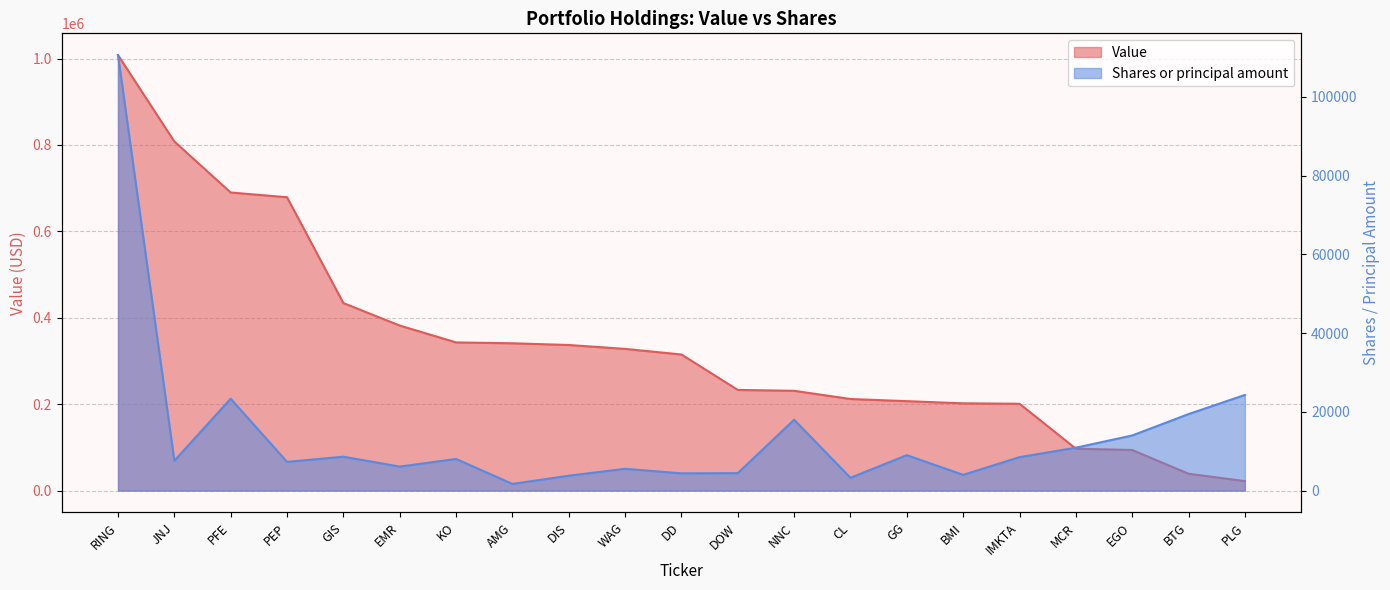

List the labels in order of Value value, smallest first.

PLG, BTG, EGO, MCR, IMKTA, BMI, GG, CL, NNC, DOW, DD, WAG, DIS, AMG, KO, EMR, GIS, PEP, PFE, JNJ, RING